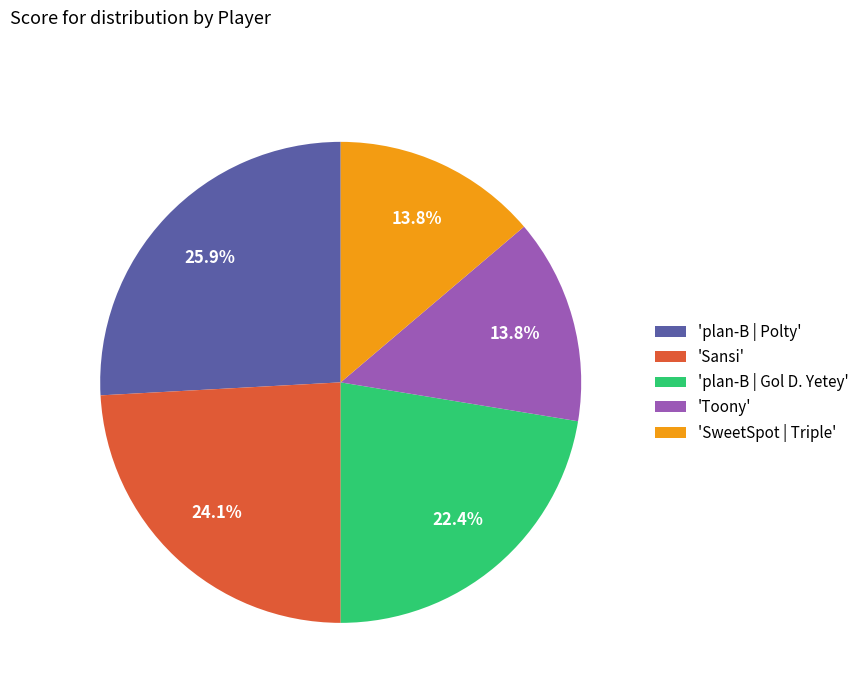

Which category has the biggest portion of the pie?

'plan-B | Polty'